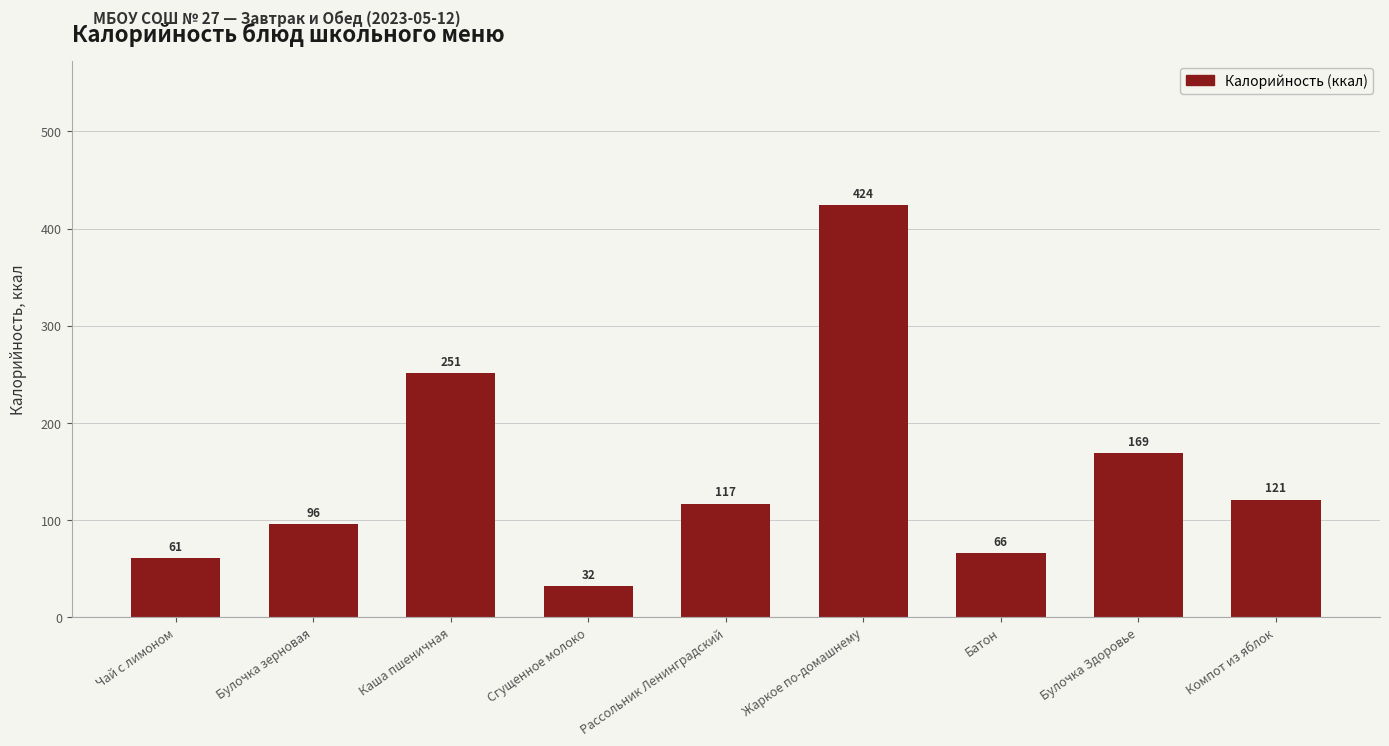

Reading left to right, transcribe all the data shown in this chart.

61	96	251	32	117	424	66	169	121